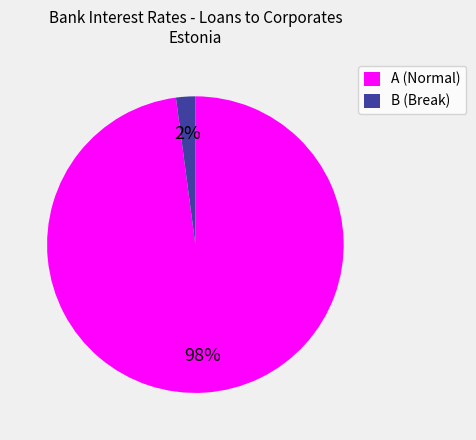

Between A (Normal) and B (Break), which is larger?

A (Normal)